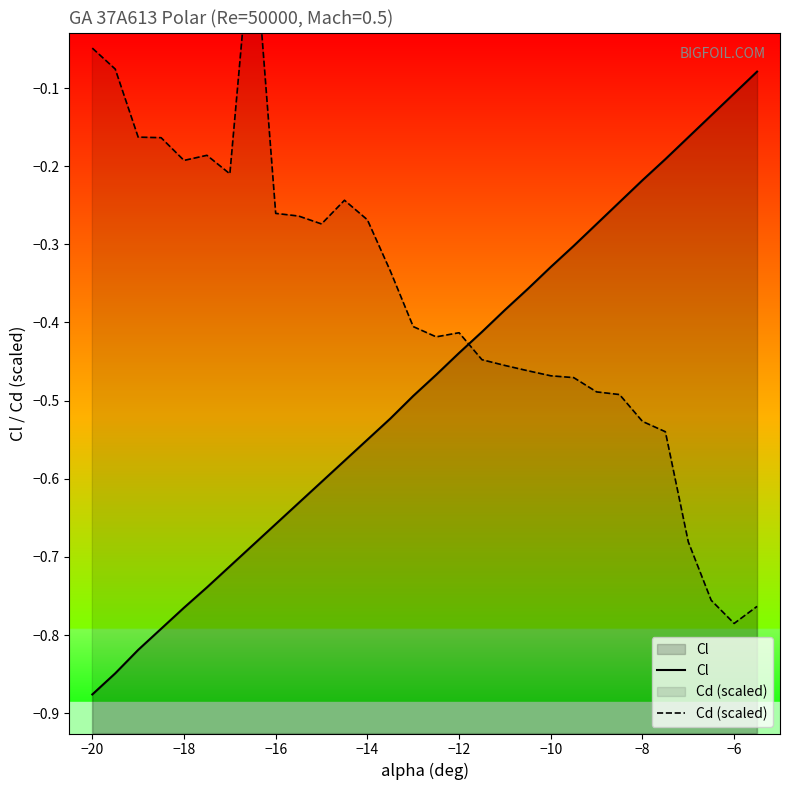

The Cl series shows -0.3 at −14. True or false?

False